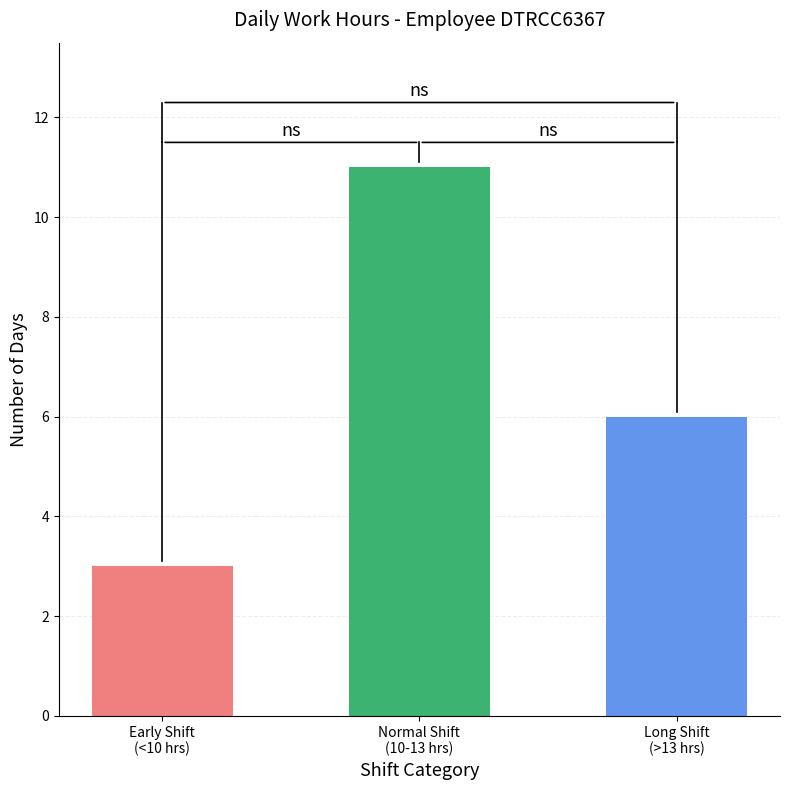

What is the difference between the maximum and minimum values?

8